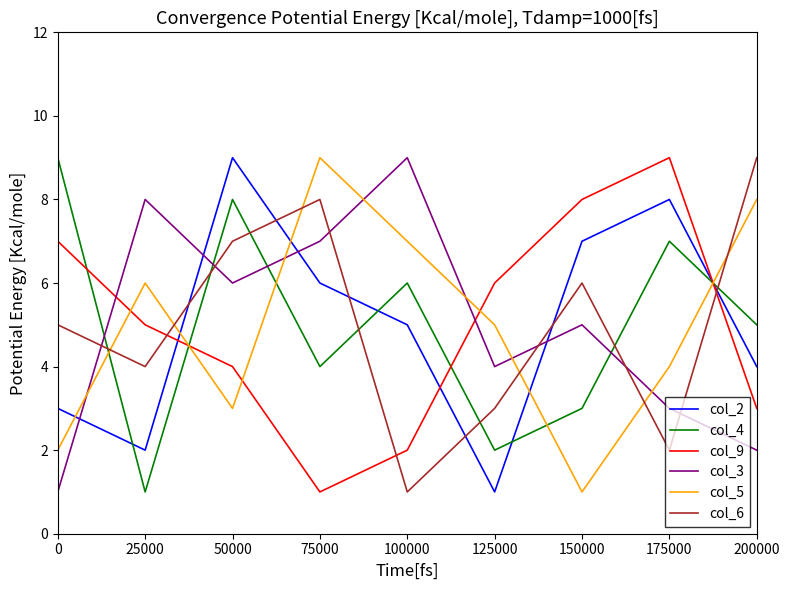

Which series ends up on top after the final intersection of col_9 and col_5?

col_5